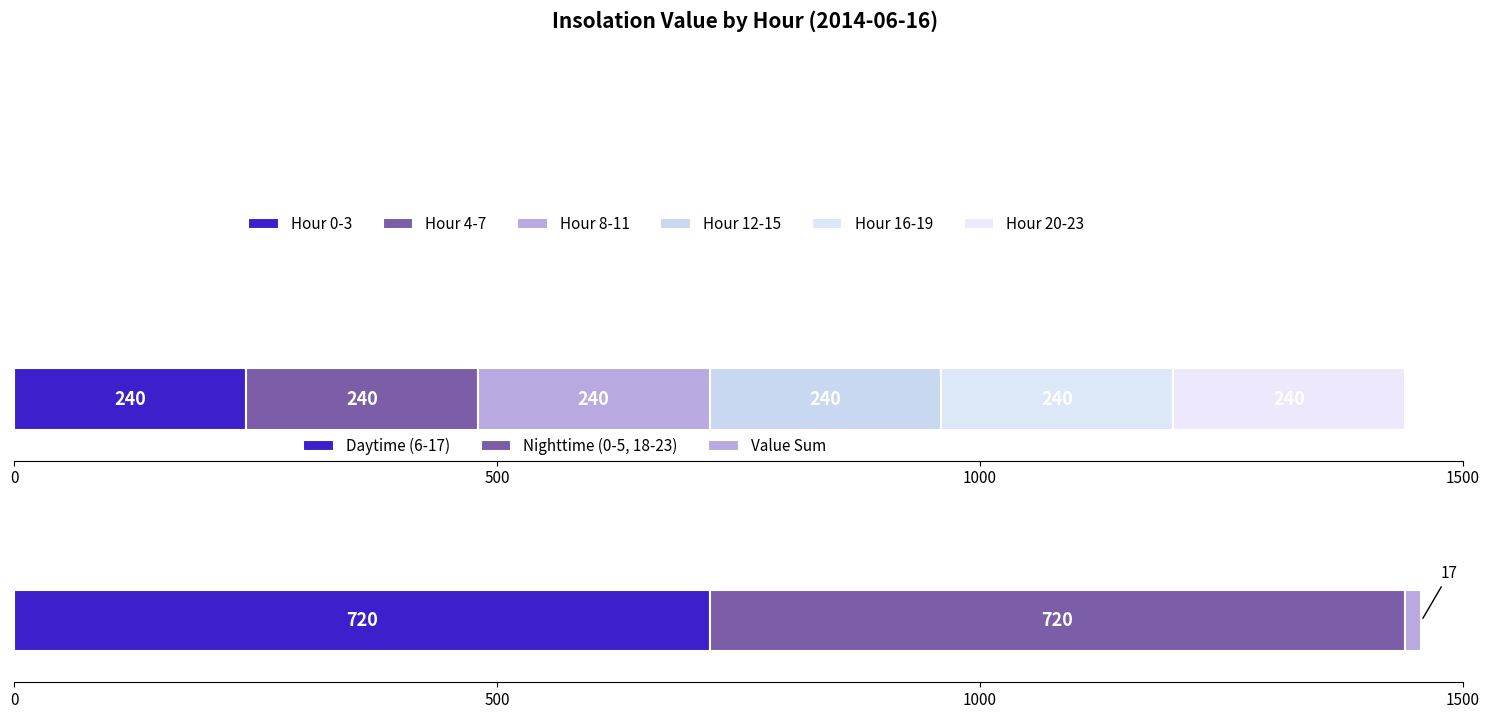

What is the maximum value for Daytime (6-17)?

720